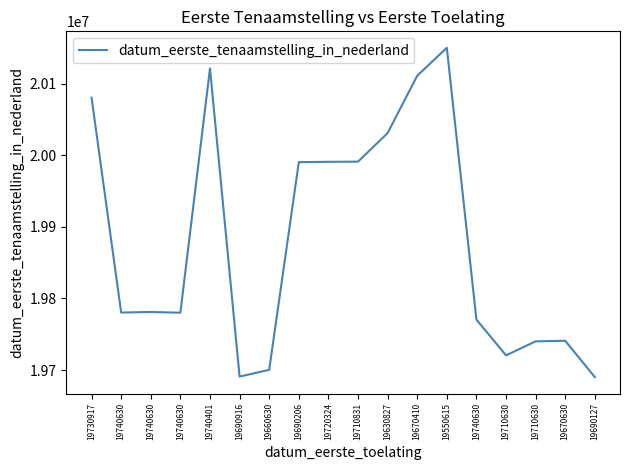

Rank the categories by value from lowest to highest.

19690127, 19690916, 19660630, 19710630, 19710630, 19670630, 19740630, 19740630, 19740630, 19740630, 19690206, 19720324, 19710831, 19630827, 19730917, 19670410, 19740401, 19550615